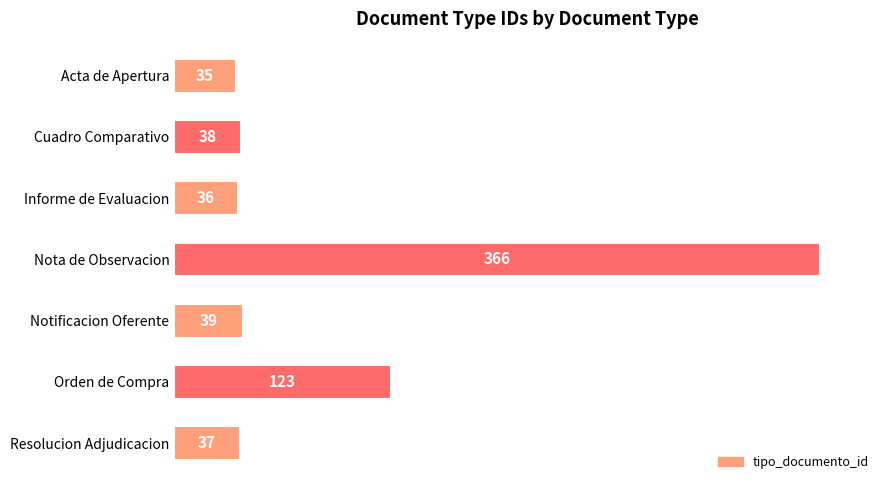

Is it true that the value at Informe de Evaluacion is 36?

True